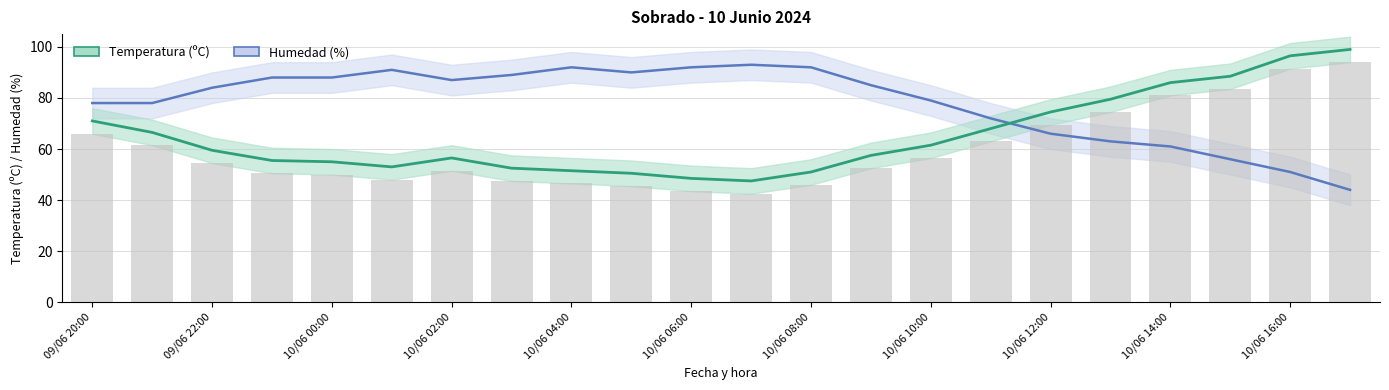

At how many categories does at least one series exceed 89?

8